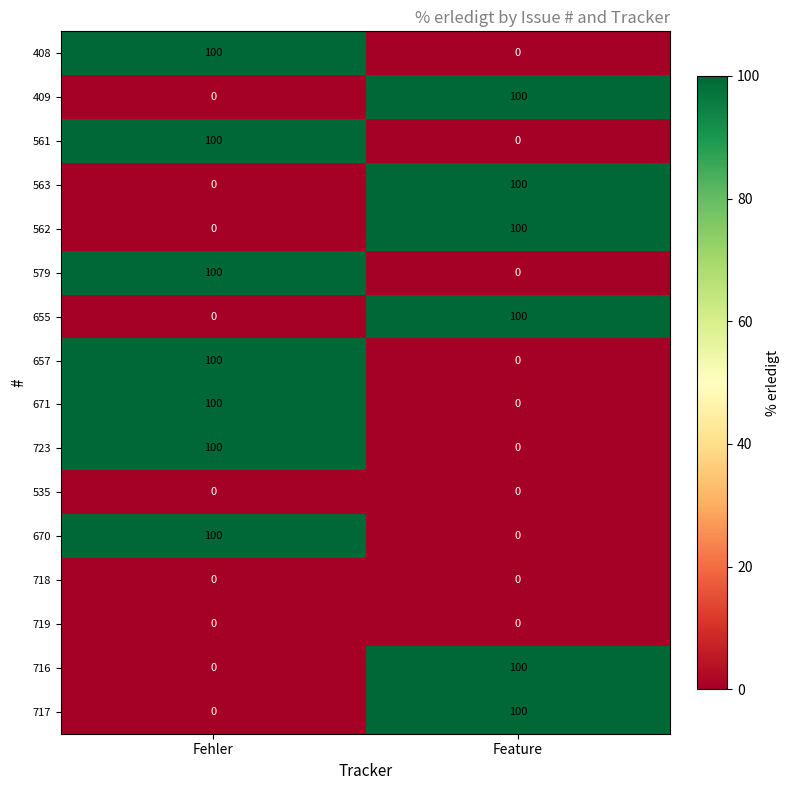

How many values in the 657 series are below 100?

1